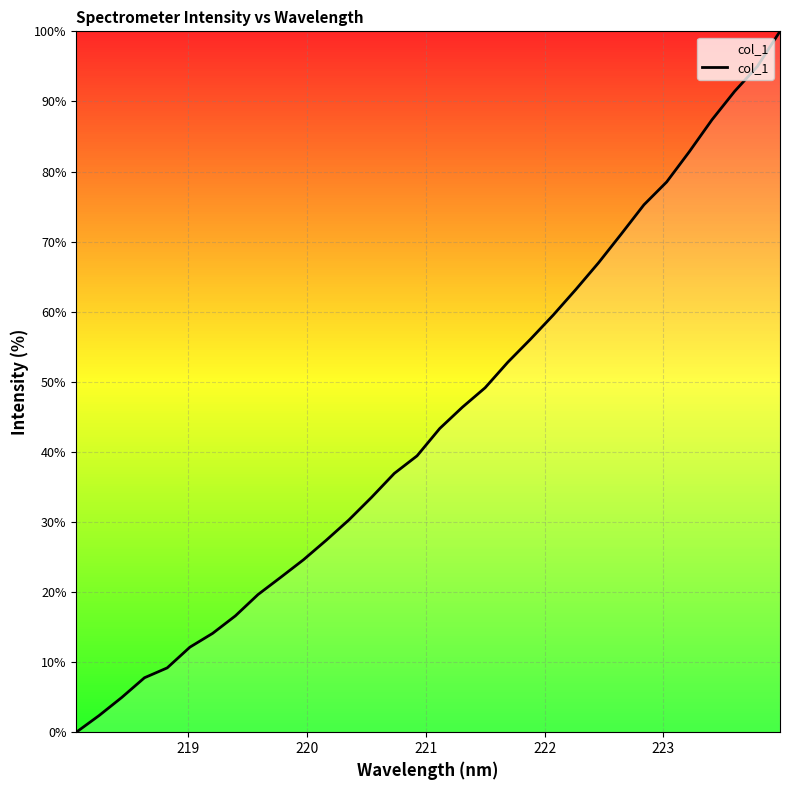

What is the maximum value shown in the chart?

100.0